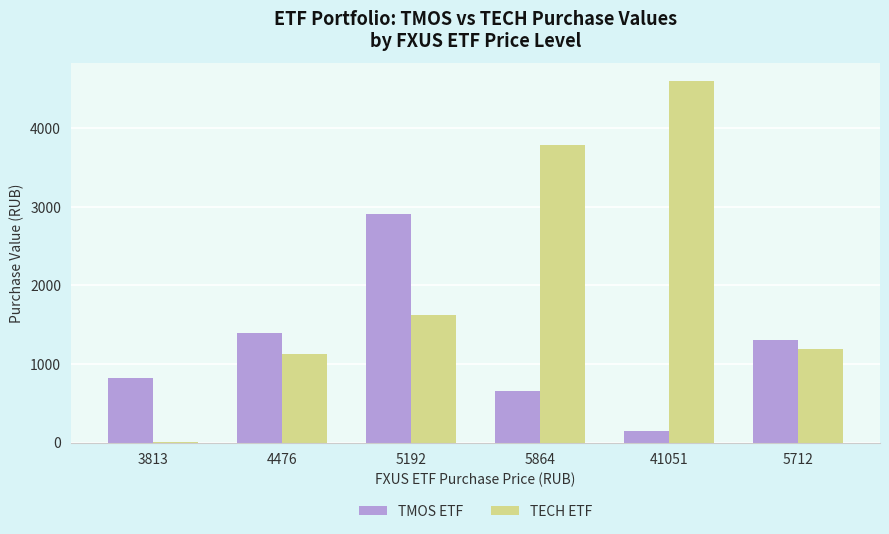

How many values in the TECH ETF series exceed 1627?

3